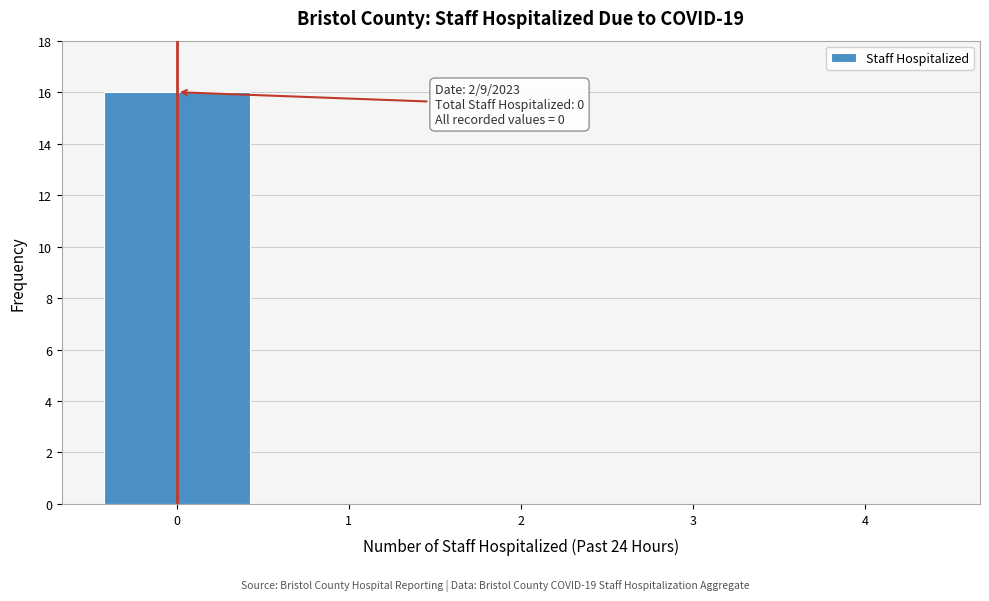

Over which range of the x-axis is the bar tallest?

-0.5 to 0.5